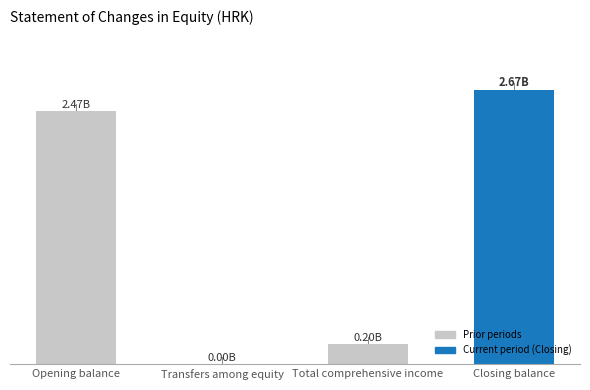

How many bars are there in total?

4